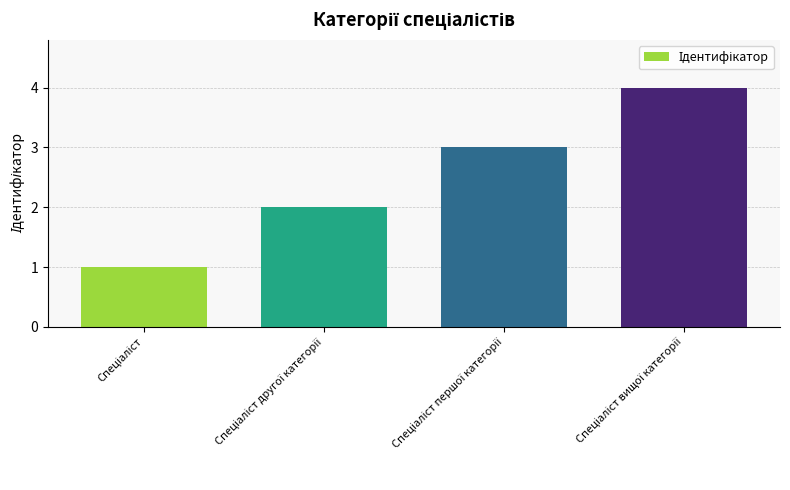

Are the bars grouped side by side (vs. stacked)?

No